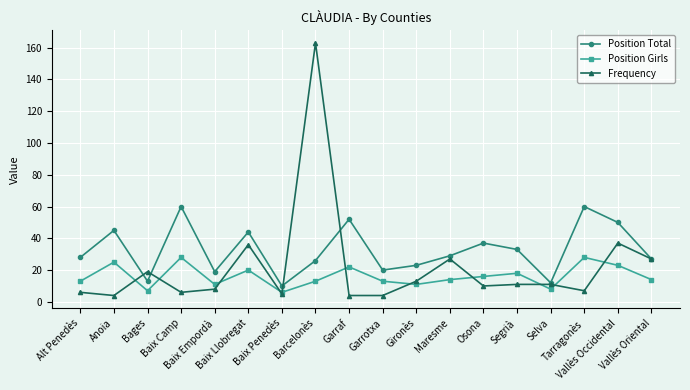

At which label does Frequency first exceed 11?

Bages